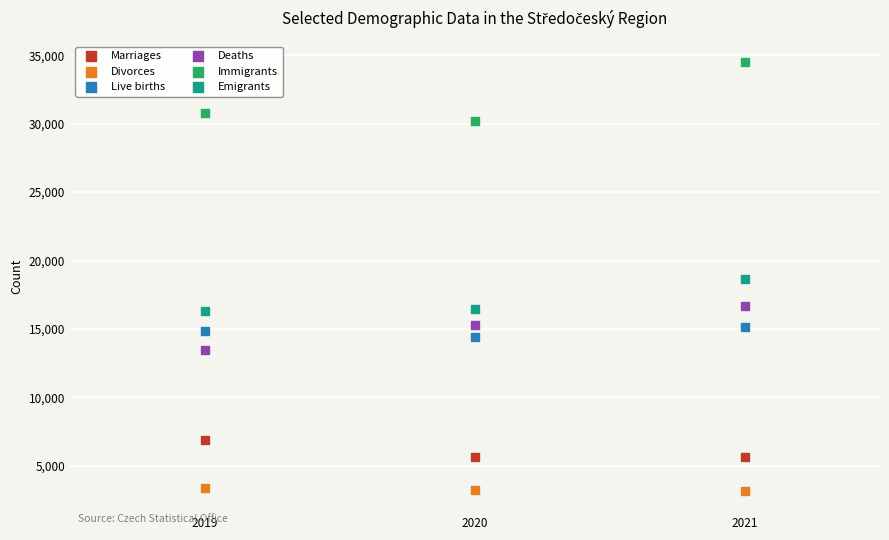

Which series reaches the minimum Y coordinate?

Divorces